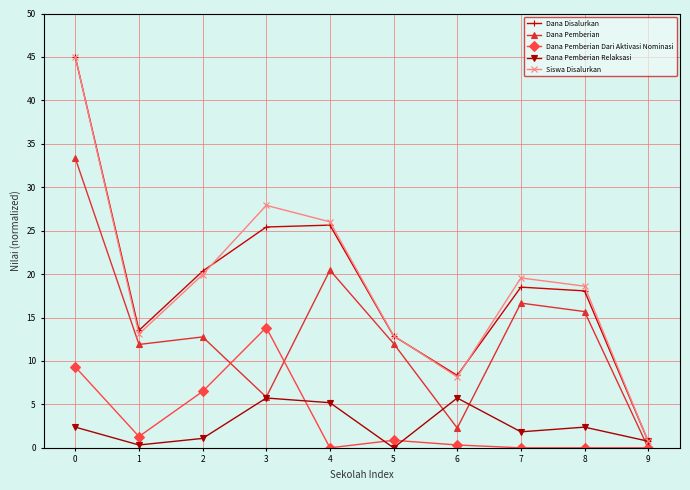

Which series ends up on top after the final intersection of Dana Pemberian and Dana Pemberian Relaksasi?

Dana Pemberian Relaksasi